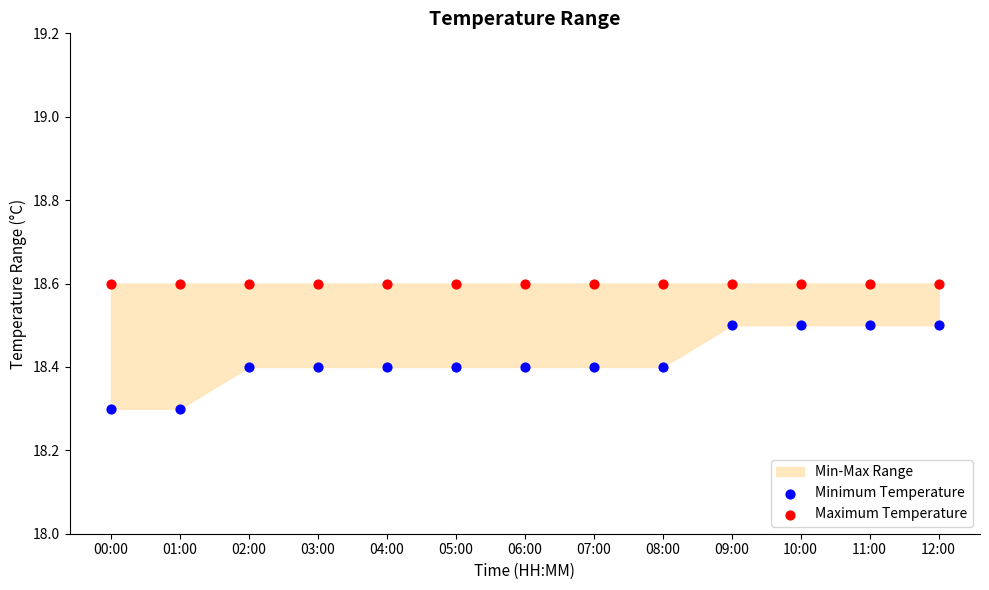

Which series contains the highest Y value?

Maximum Temperature